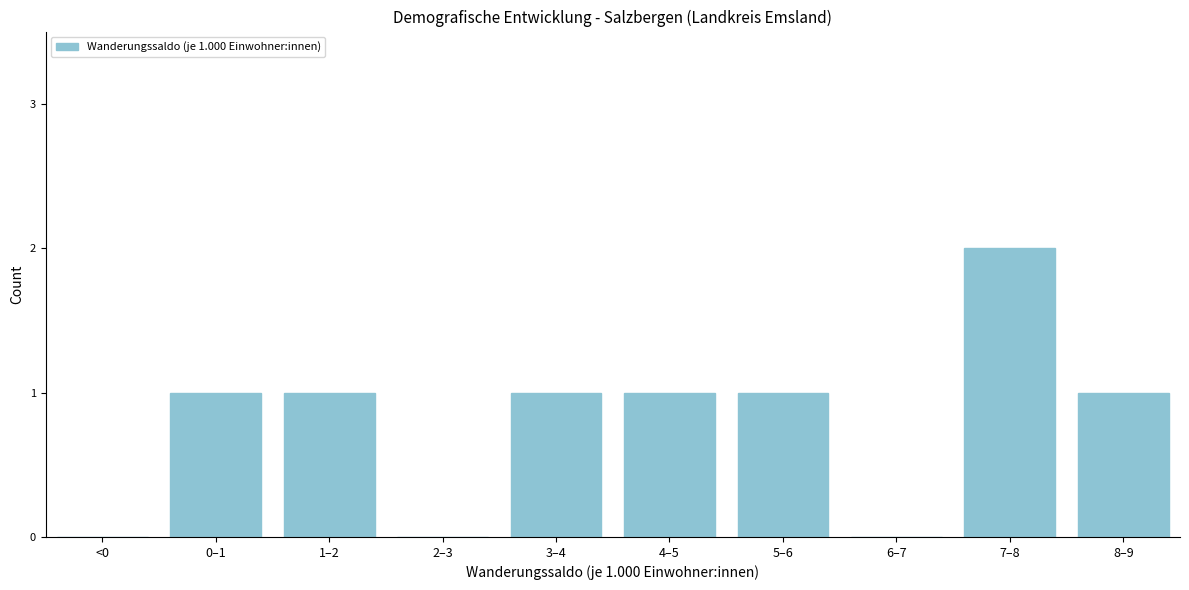

Reading left to right, what are all the values shown in this chart?

<0=0	0–1=1	1–2=1	2–3=0	3–4=1	4–5=1	5–6=1	6–7=0	7–8=2	8–9=1